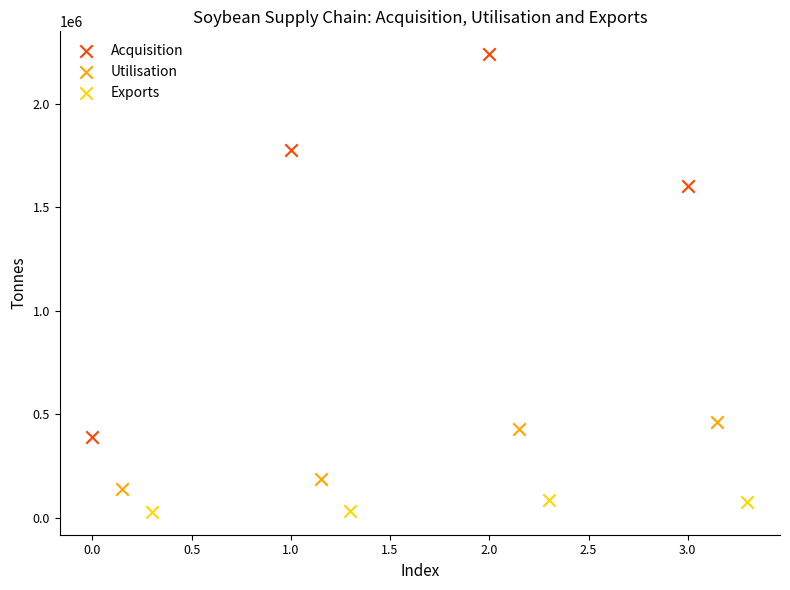

Which series has the largest Y range (max minus min)?

Acquisition